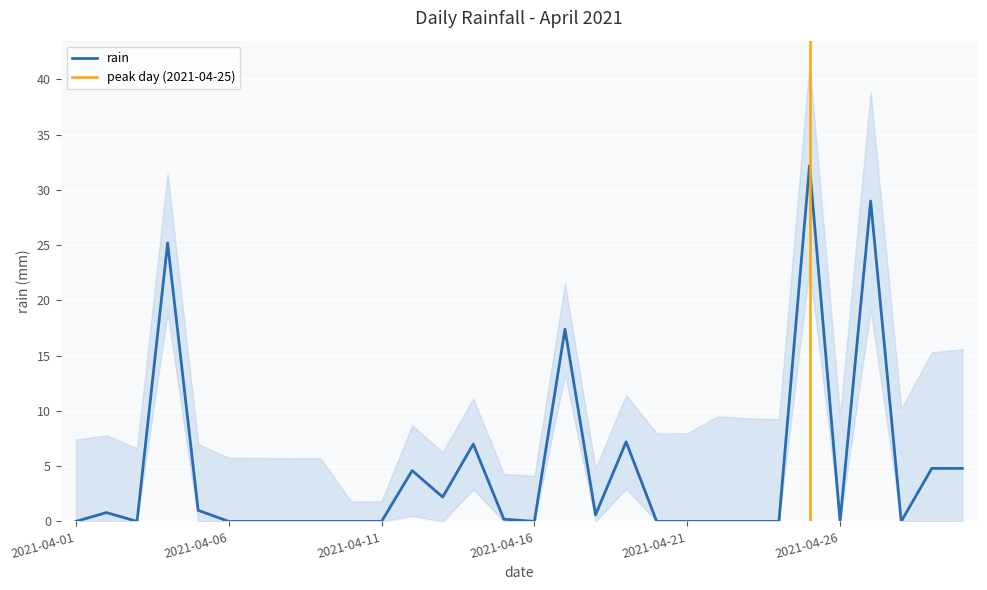

Count the number of data series in this chart.

1